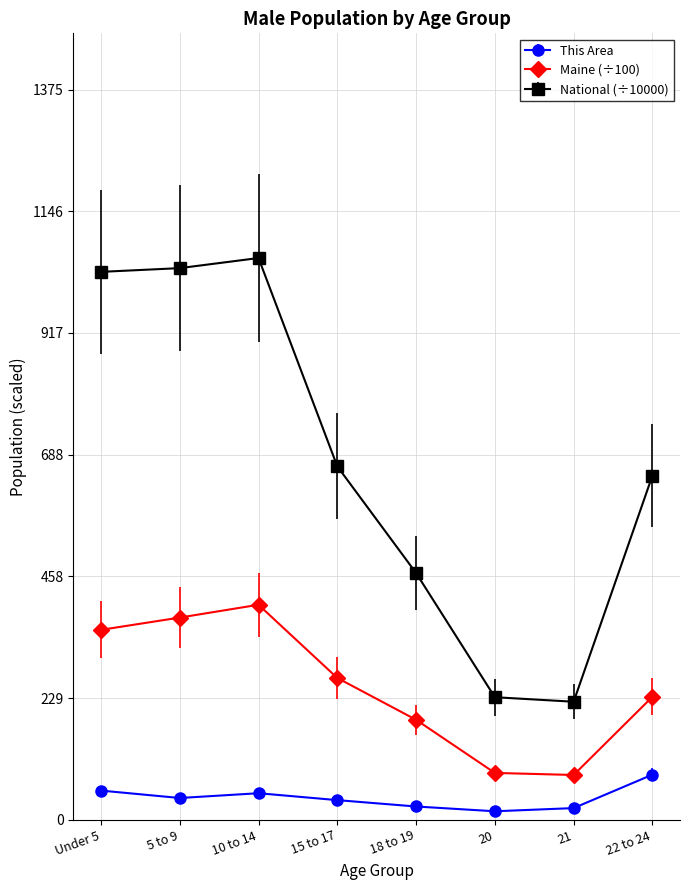

Which series has the largest range (max minus min)?

National (÷10000)